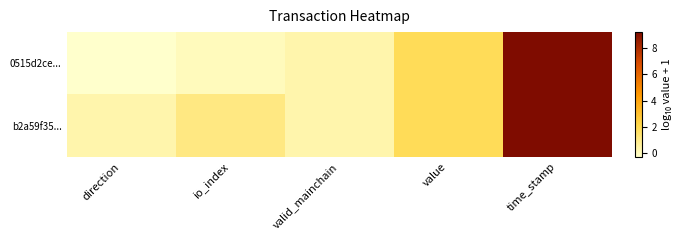

Reading left to right, transcribe all the data shown in this chart.

0515d2ce...: direction=-0.3	io_index=0.0	valid_mainchain=0.3	value=1.9	time_stamp=9.2
b2a59f35...: direction=0.3	io_index=1.1	valid_mainchain=0.3	value=1.9	time_stamp=9.2